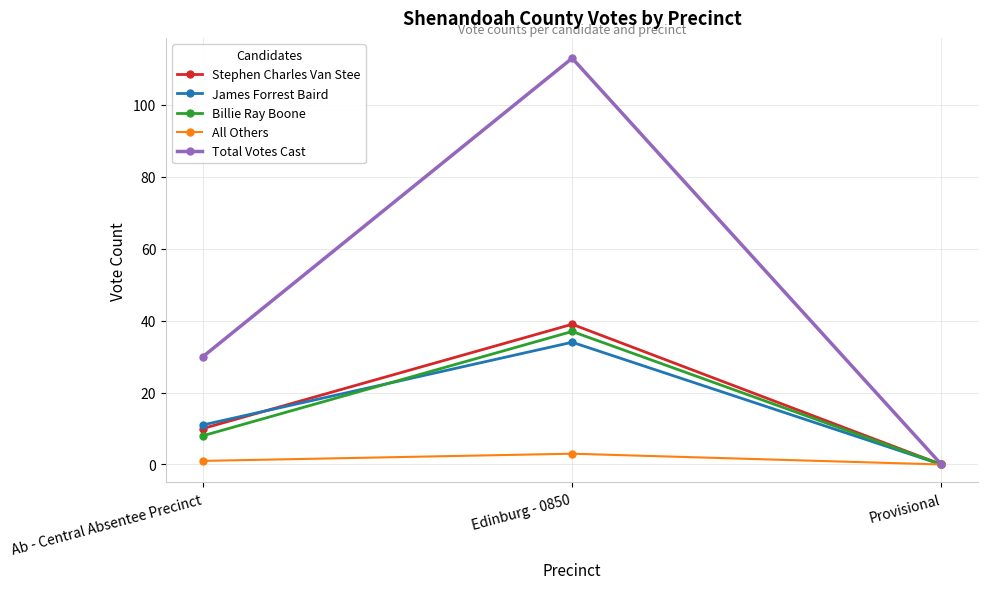

Reading right to left, list all the values displayed in this chart.

Stephen Charles Van Stee: 0	39	10
James Forrest Baird: 0	34	11
Billie Ray Boone: 0	37	8
All Others: 0	3	1
Total Votes Cast: 0	113	30